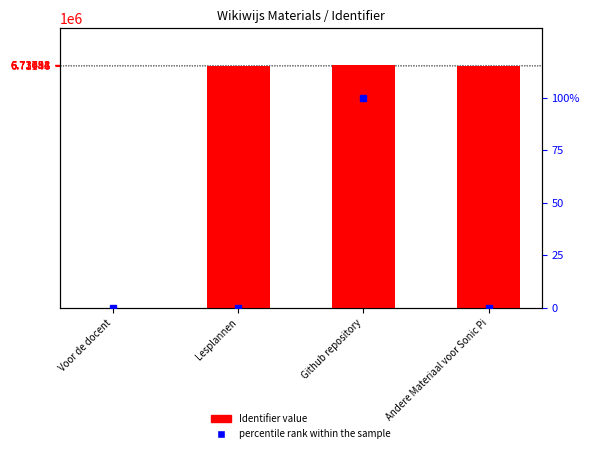

The percentile rank within the sample series shows 0.0 at Voor de docent. True or false?

True